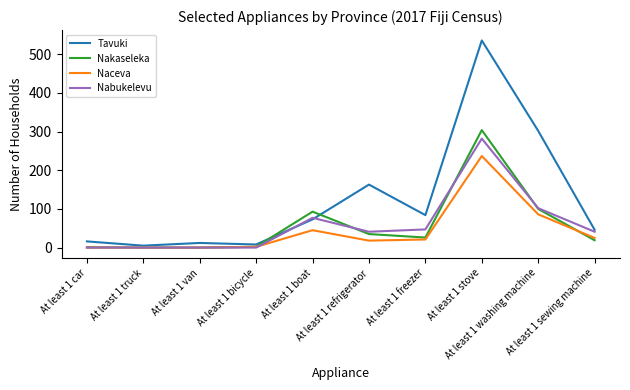

After their last crossing, which series has the higher values: Nabukelevu or Naceva?

Nabukelevu